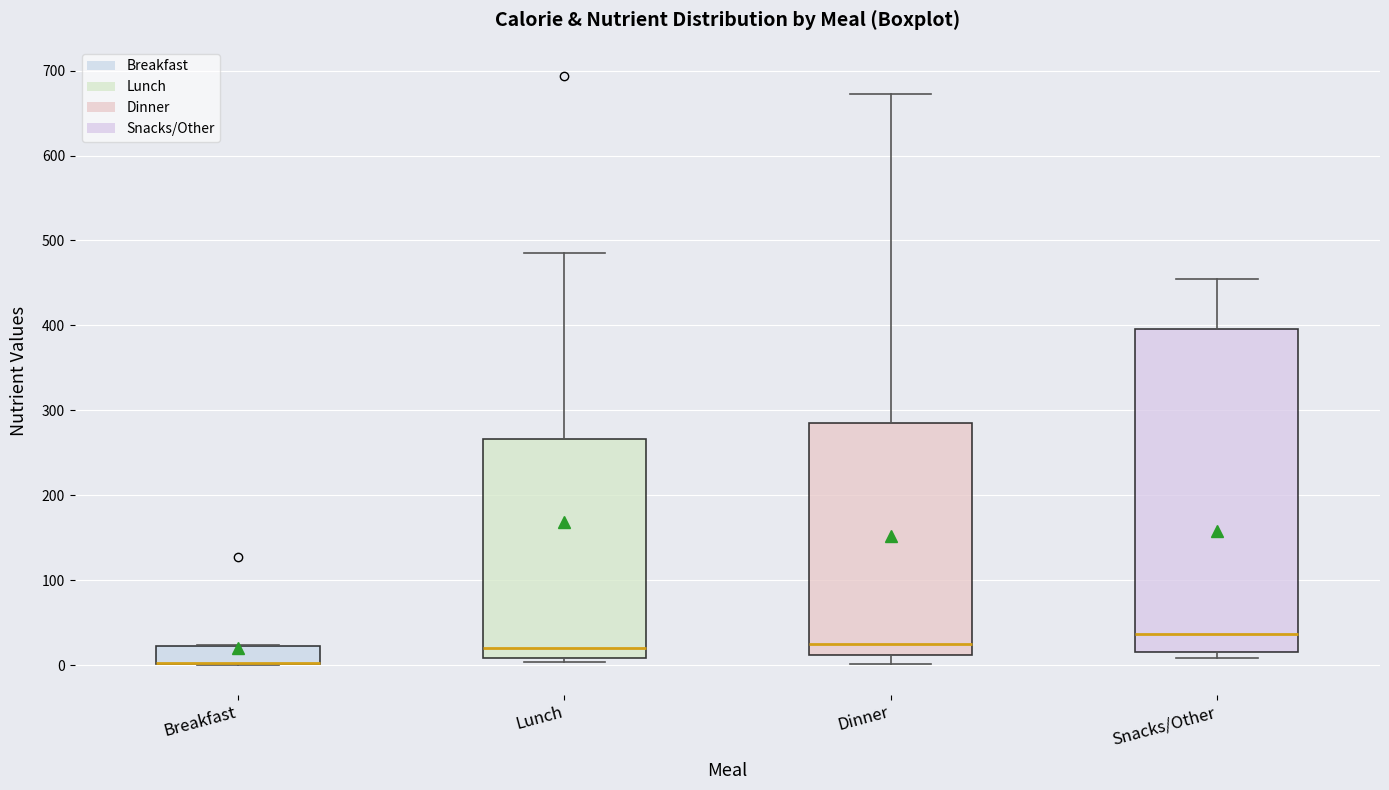

Reading left to right, transcribe this box plot: for each box, give where its median line is, the range the box spans, and where its two whiskers end, as read against the y-axis. The values are not printed on the chart, so give them approximately, as read against the axis.

Breakfast: median 0 (drawn on the box's lower edge), box 0 to 20, whiskers 0 to 20
Lunch: median 20, box 10 to 270, whiskers 0 to 490
Dinner: median 20, box 10 to 290, whiskers 0 to 670
Snacks/Other: median 40, box 20 to 400, whiskers 10 to 460